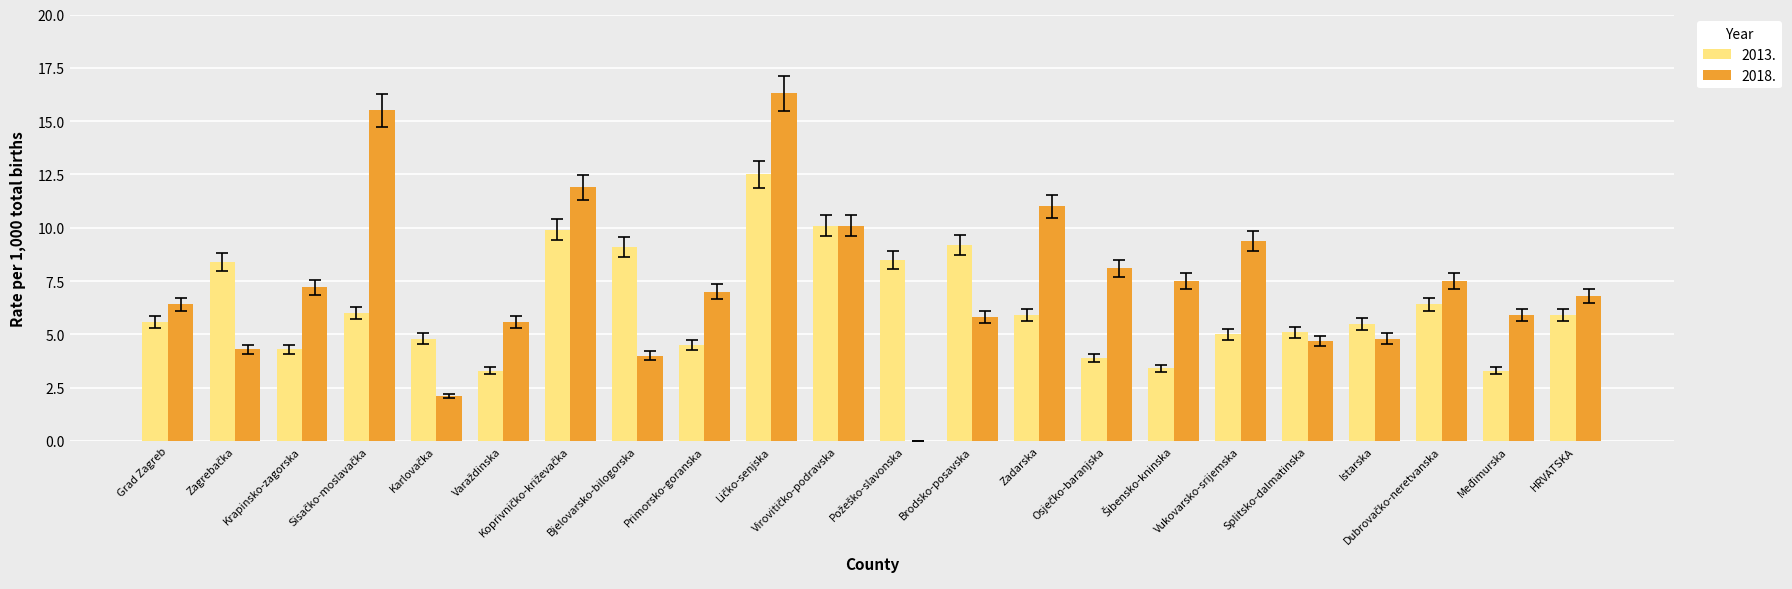

What are all the series names shown in the legend?

2013., 2018.